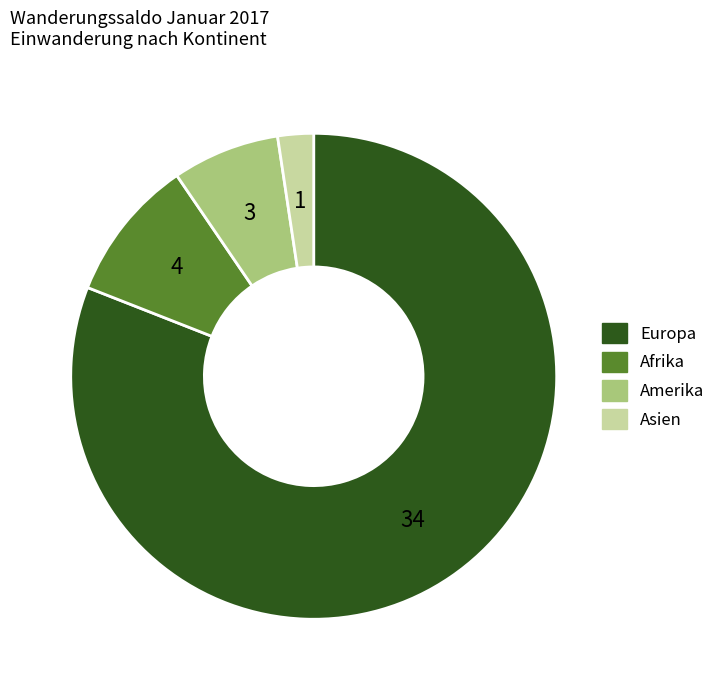

What is the smallest slice in the pie chart?

Asien